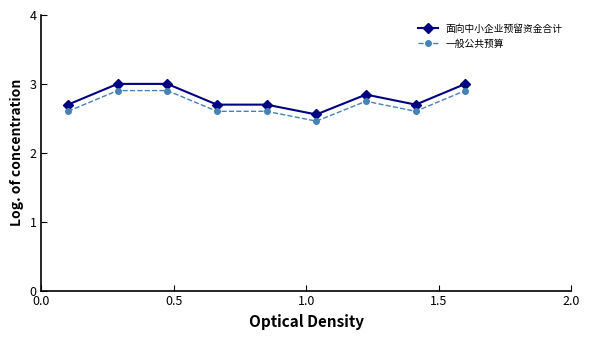

What is the maximum value shown in the chart?

3.0